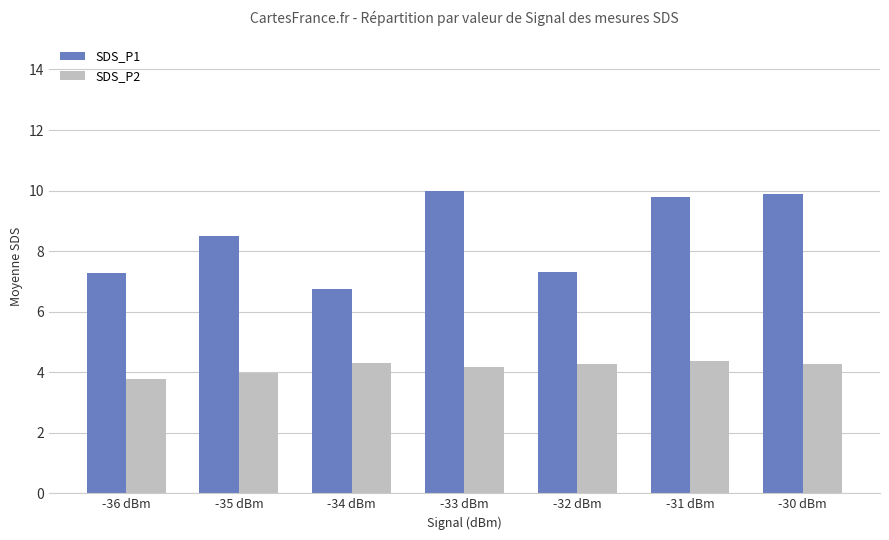

Where is SDS_P1 nearest to the value 8?

-35 dBm